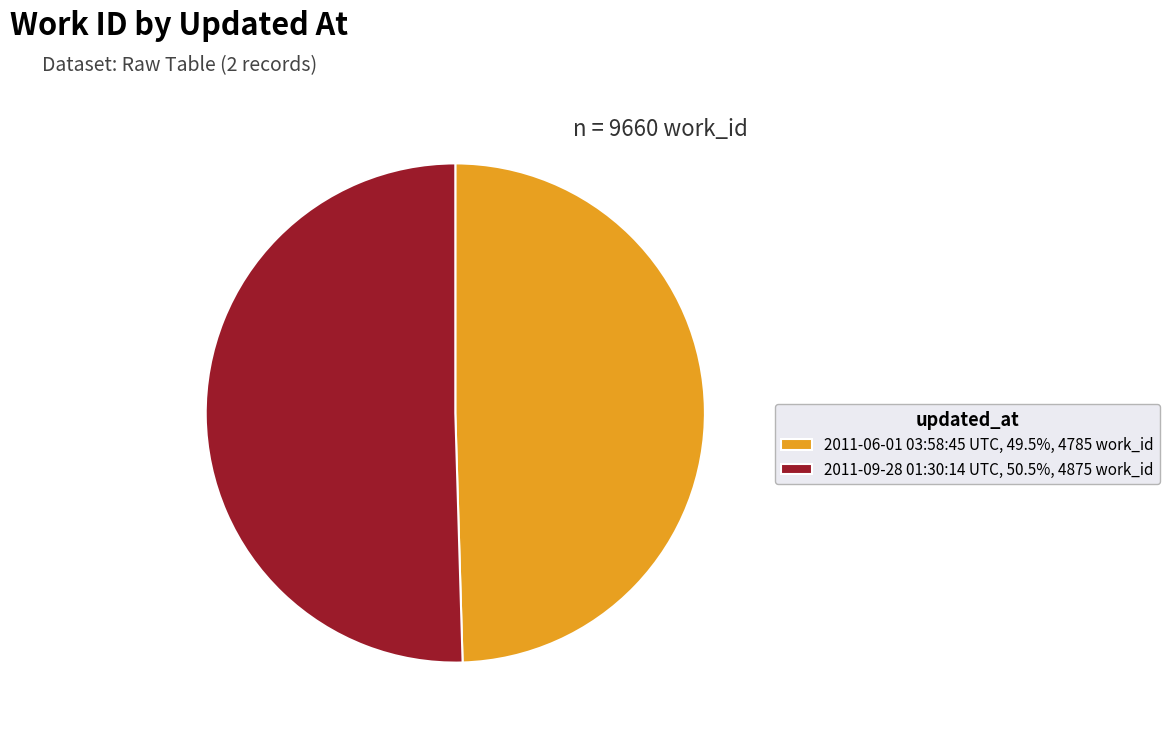

How many slices are in this pie chart?

2